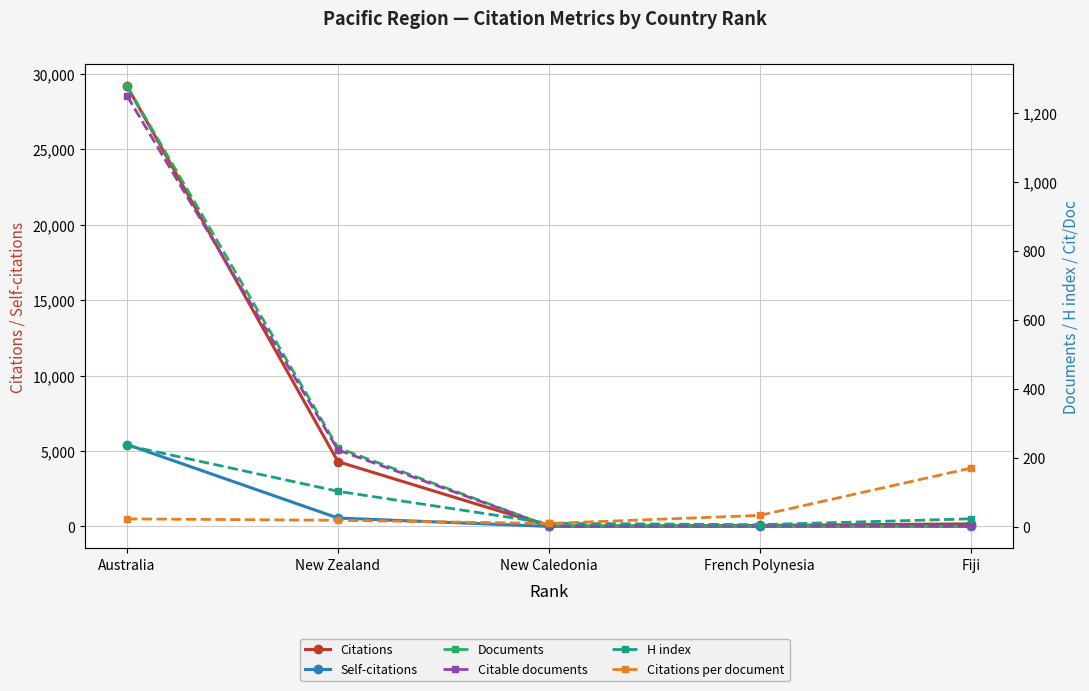

Which has a higher value, Australia or Fiji?

Australia